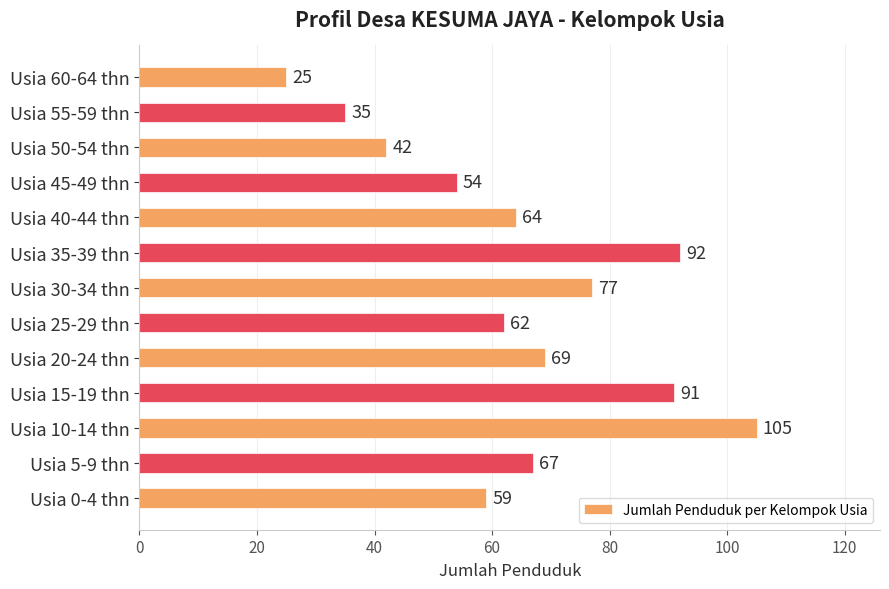

Which category has the lowest value across all series?

Usia 60-64 thn